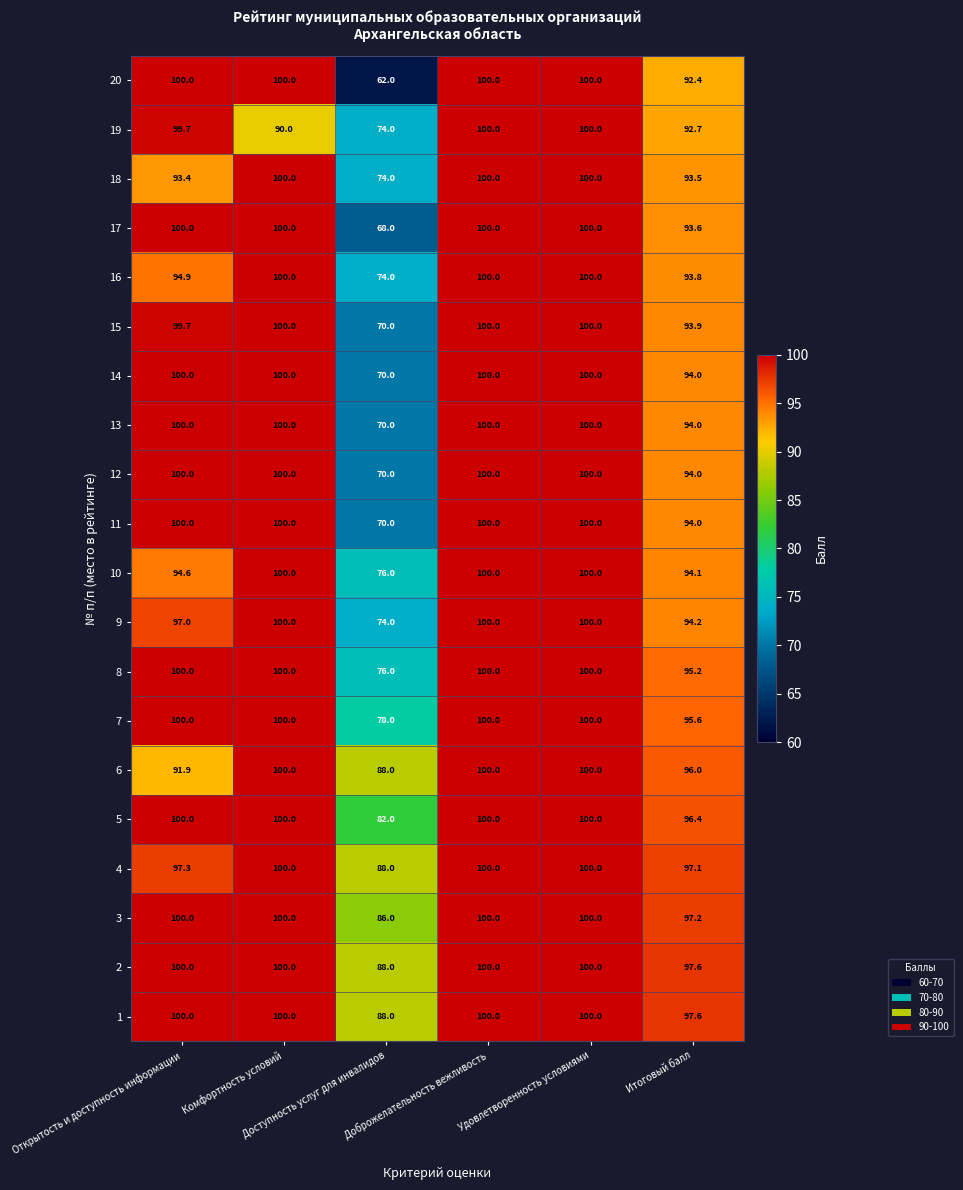

What is the difference between the maximum and second lowest values in the 14 series?

6.0